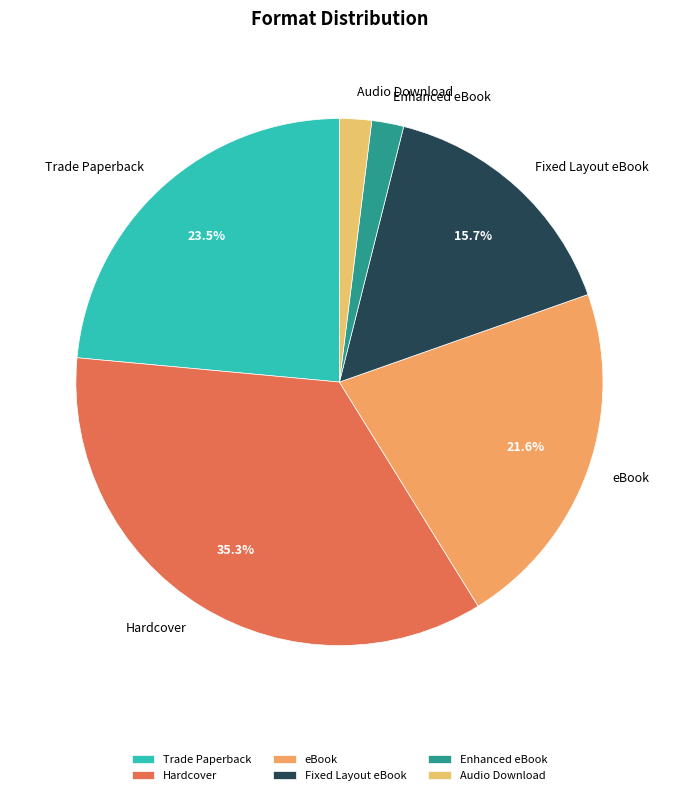

The eBook slice represents 22% of the pie. True or false?

True